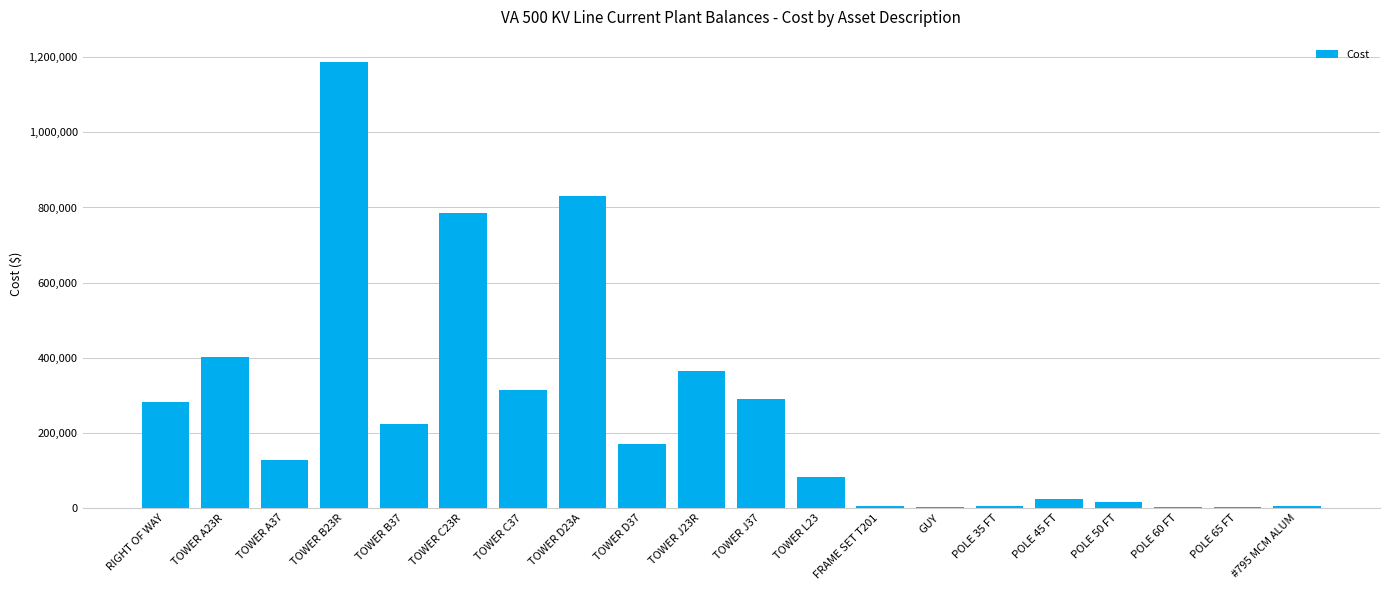

Is it true that the value at TOWER A37 is 230265.6?

False